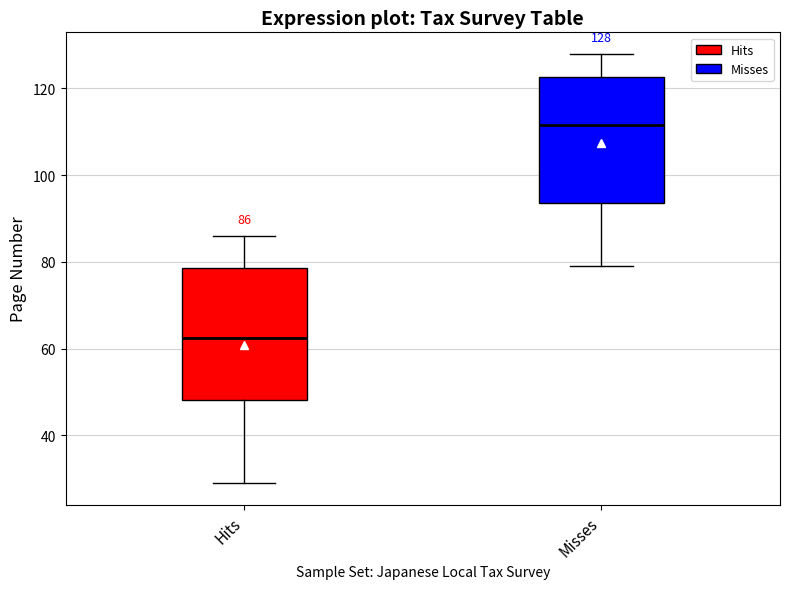

Which box's median line is the highest?

Misses